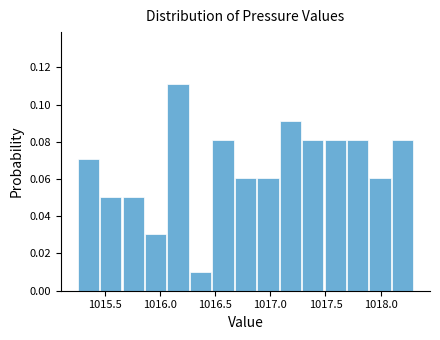

Reading left to right, transcribe this chart: for each bar, give the range it covers on the x-axis and its height. Neither the bar edges nor the heights are printed on the chart, so give them approximately, as read against the axes.

1015.25 to 1015.45: 0.070
1015.45 to 1015.65: 0.050
1015.65 to 1015.85: 0.050
1015.85 to 1016.05: 0.030
1016.05 to 1016.25: 0.112
1016.25 to 1016.45: 0.010
1016.45 to 1016.65: 0.080
1016.65 to 1016.90: 0.060
1016.90 to 1017.10: 0.060
1017.10 to 1017.30: 0.090
1017.30 to 1017.50: 0.080
1017.50 to 1017.70: 0.080
1017.70 to 1017.90: 0.080
1017.90 to 1018.10: 0.060
1018.10 to 1018.30: 0.080